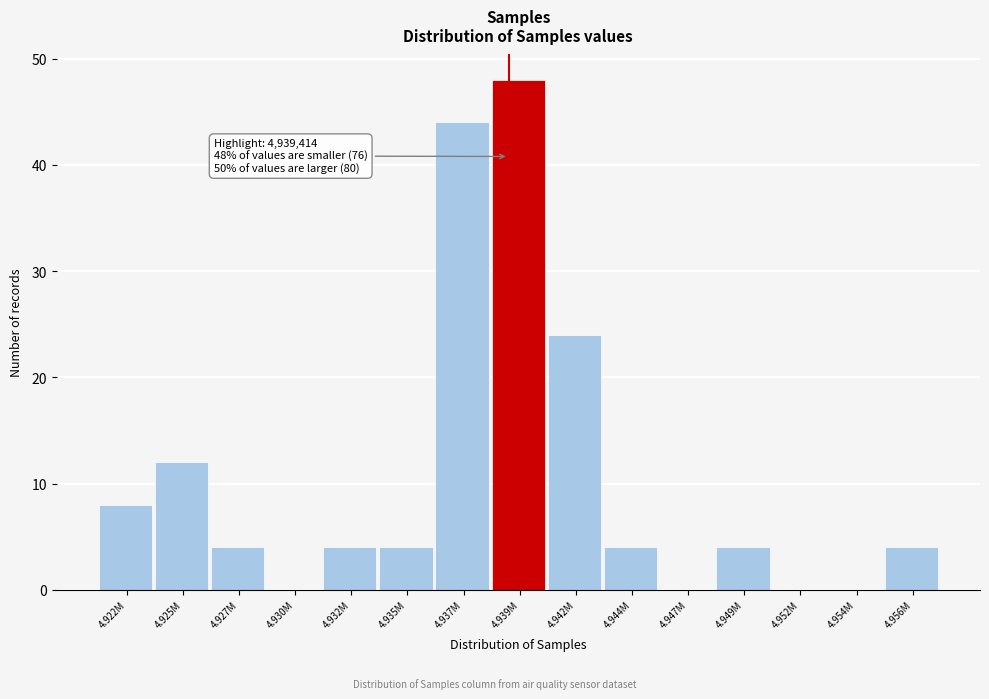

Reading left to right, list all the values displayed in this chart.

4.922M=8	4.925M=12	4.927M=4	4.930M=0	4.932M=4	4.935M=4	4.937M=44	4.939M=48	4.942M=24	4.944M=4	4.947M=0	4.949M=4	4.952M=0	4.954M=0	4.956M=4